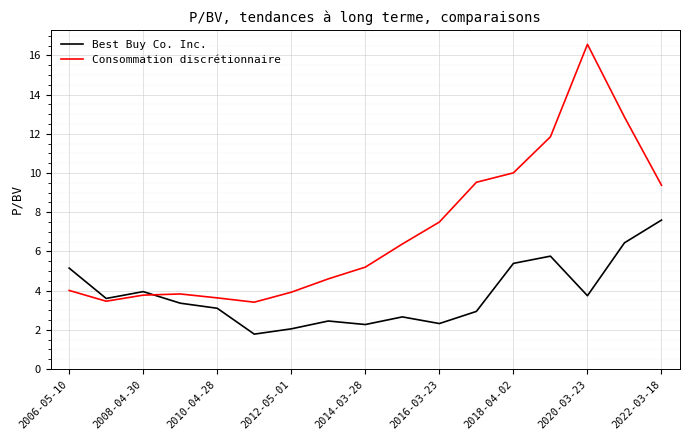

What is the maximum value shown in the chart?

16.6